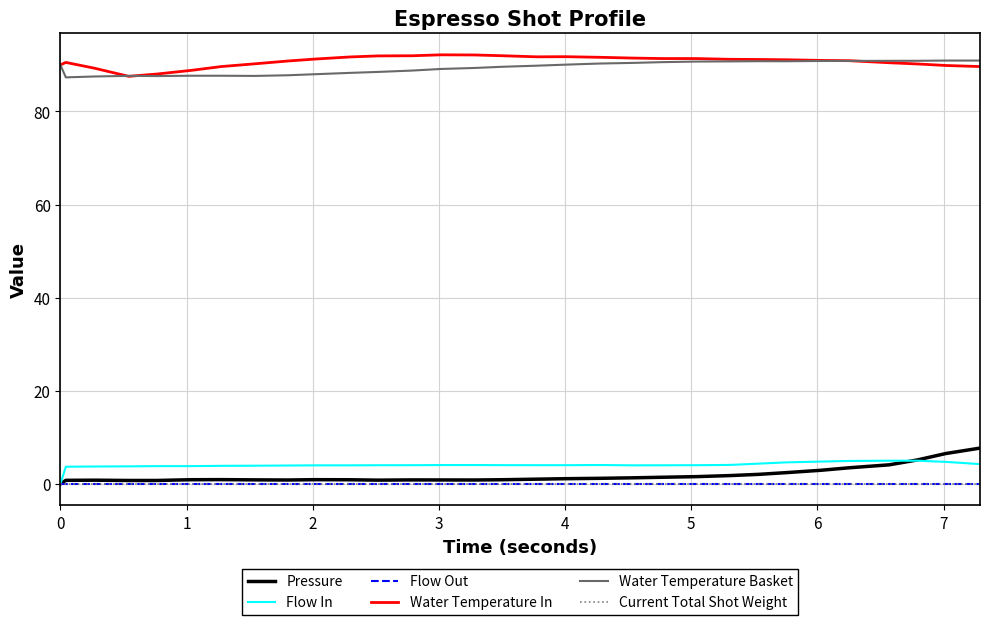

What is the value of the Water Temperature In point at the 31st from the left?

89.6